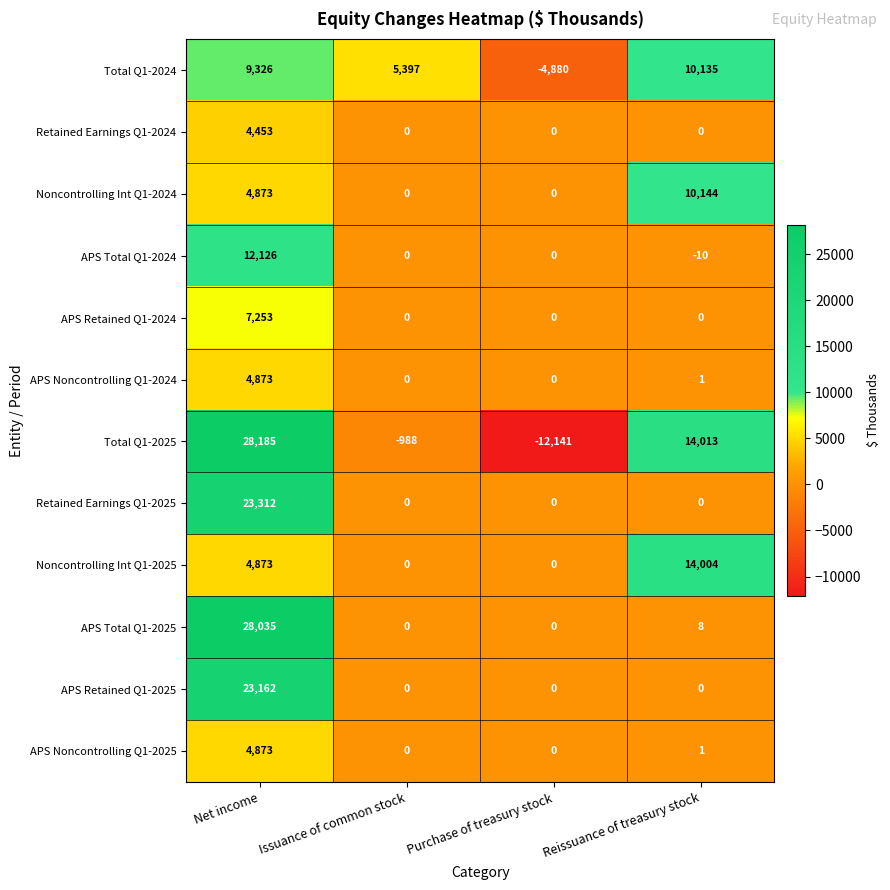

How many series are shown in this chart?

12